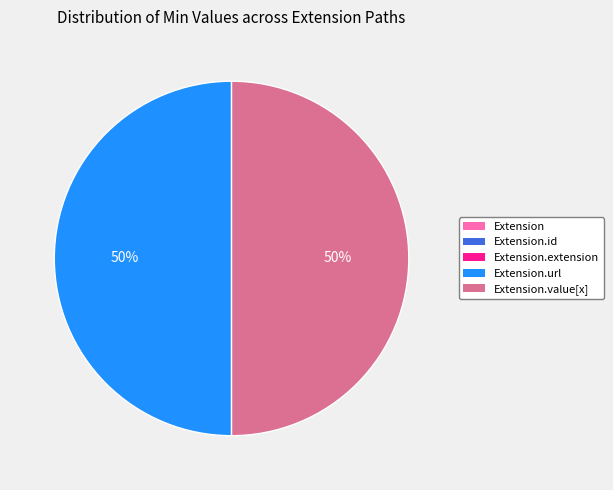

To the nearest percent, what is the difference between the largest and smallest slice percentages?

50%